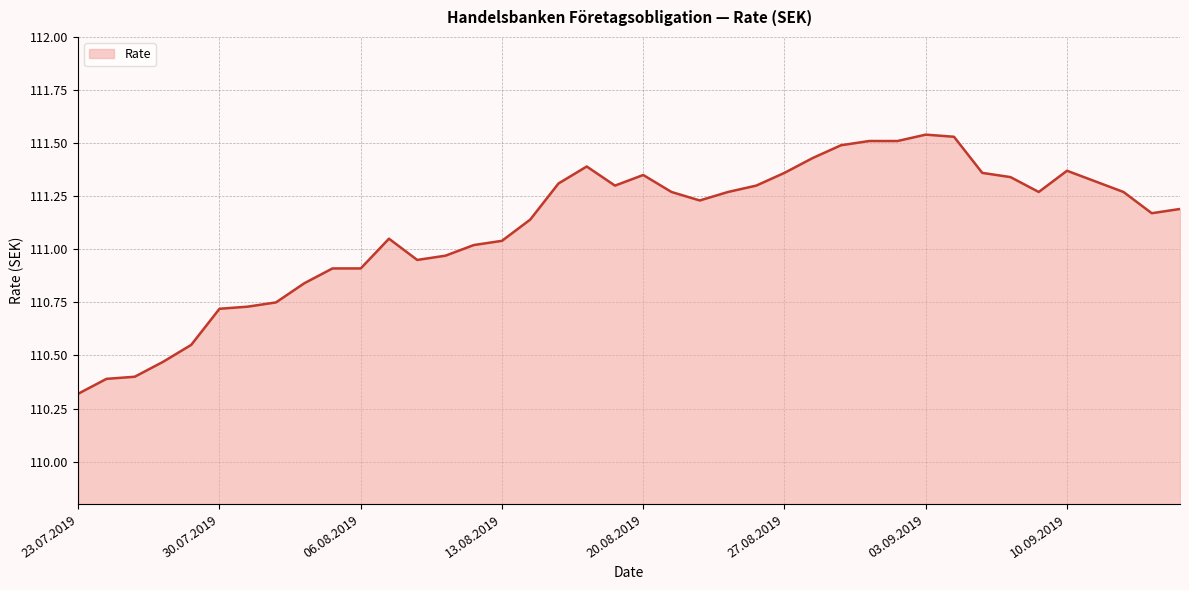

What is the smallest value displayed?

110.3